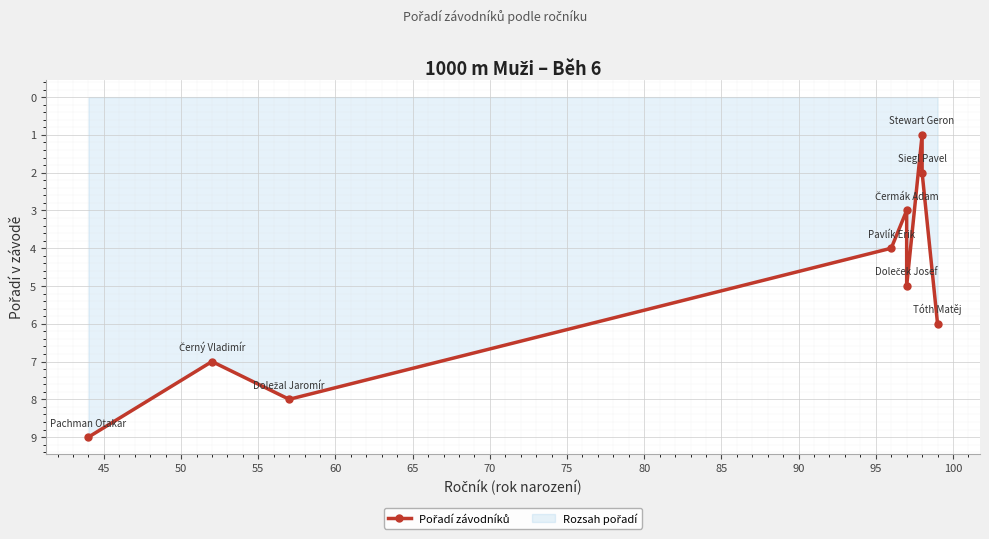

Reading right to left, what are all the values shown in this chart?

6	2	1	5	3	4	8	7	9